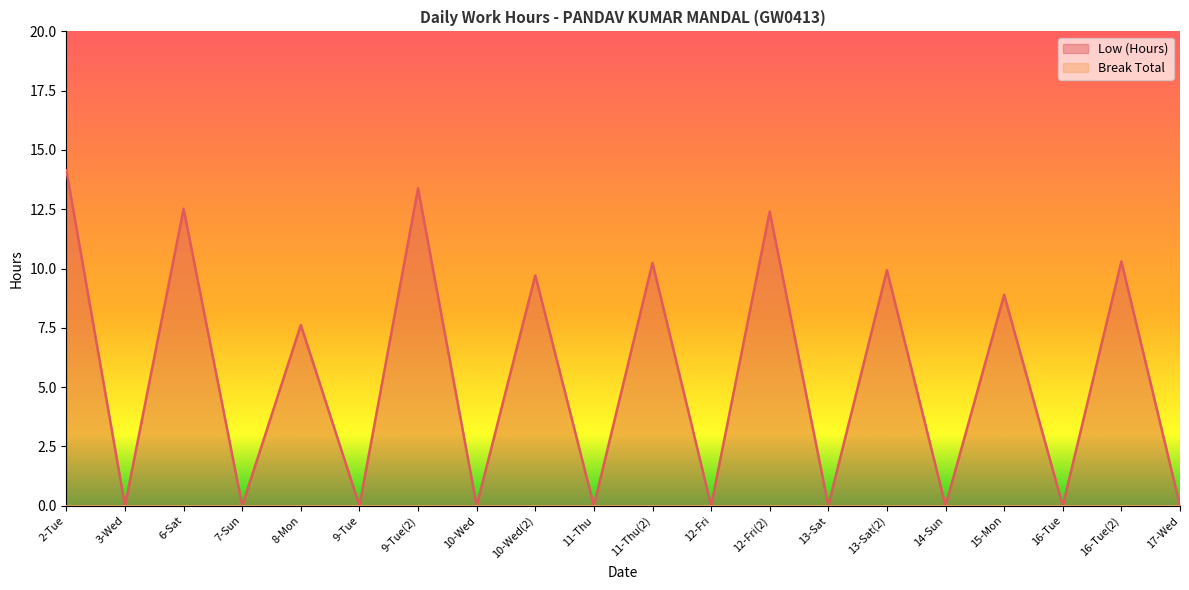

What is the label of the 2nd point from the left?

3-Wed